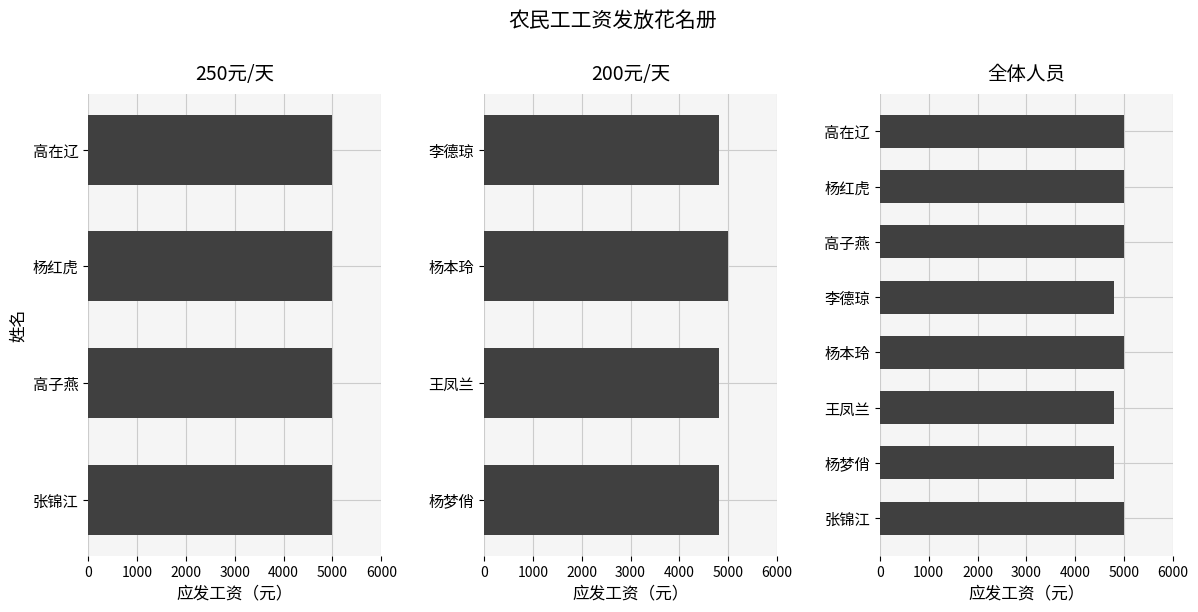

What is the difference between the maximum and minimum values?

200